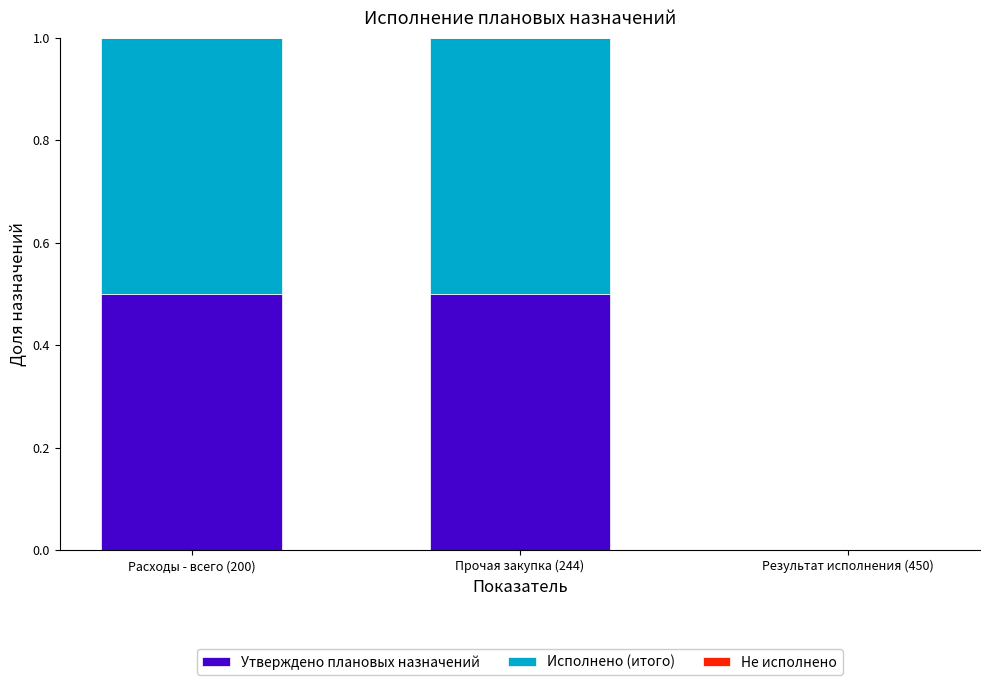

Is it true that Утверждено плановых назначений equals 0.5 at Прочая закупка (244)?

True